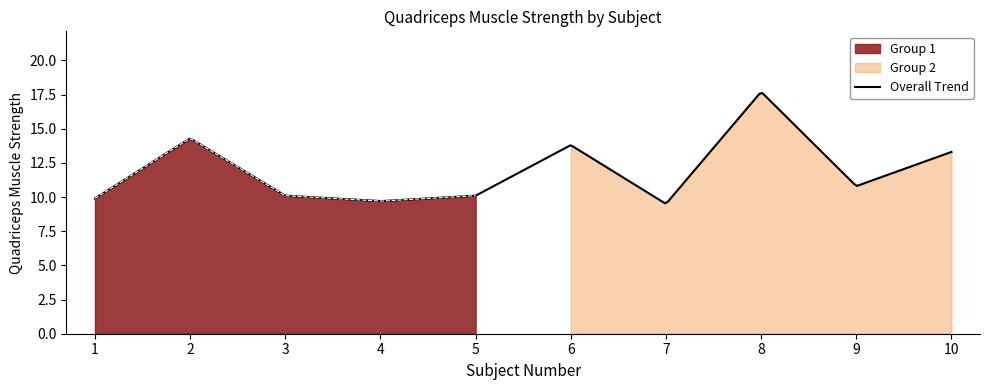

What is the lowest value of the Overall Trend series?

9.5